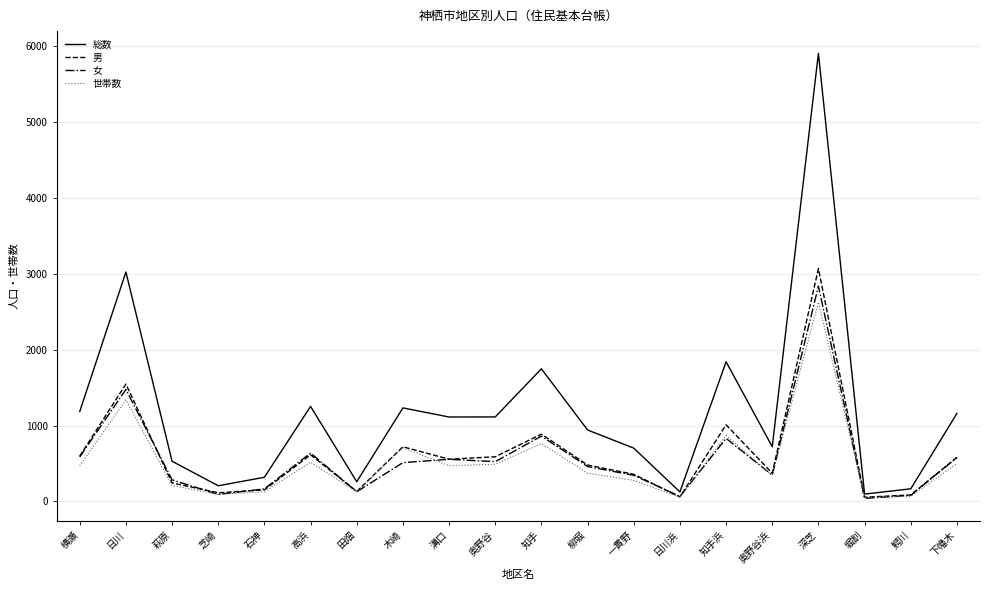

Read the 世帯数 value at 溝口.

472